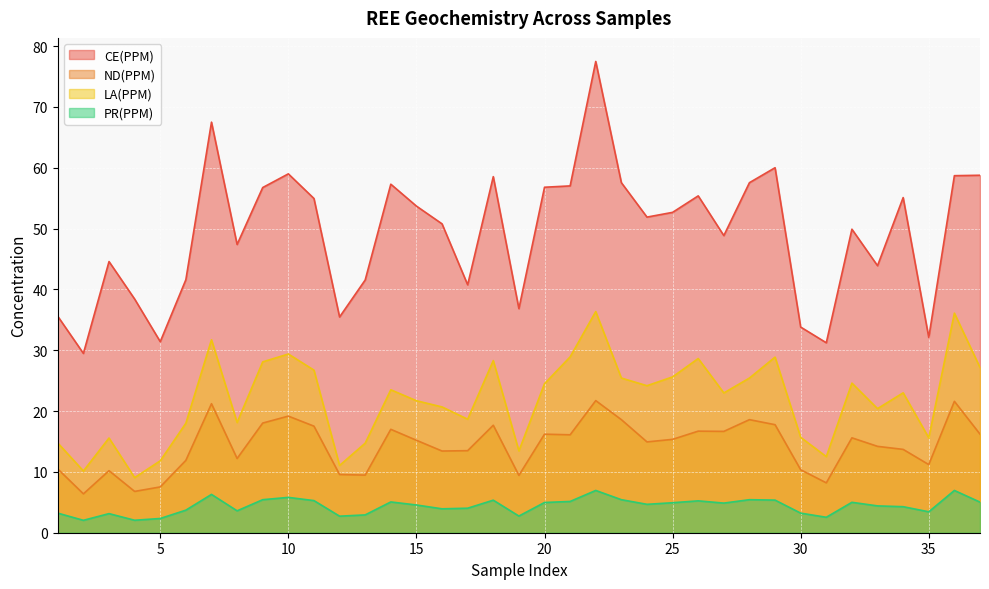

True or false: ND(PPM) and CE(PPM) cross at least once.

False